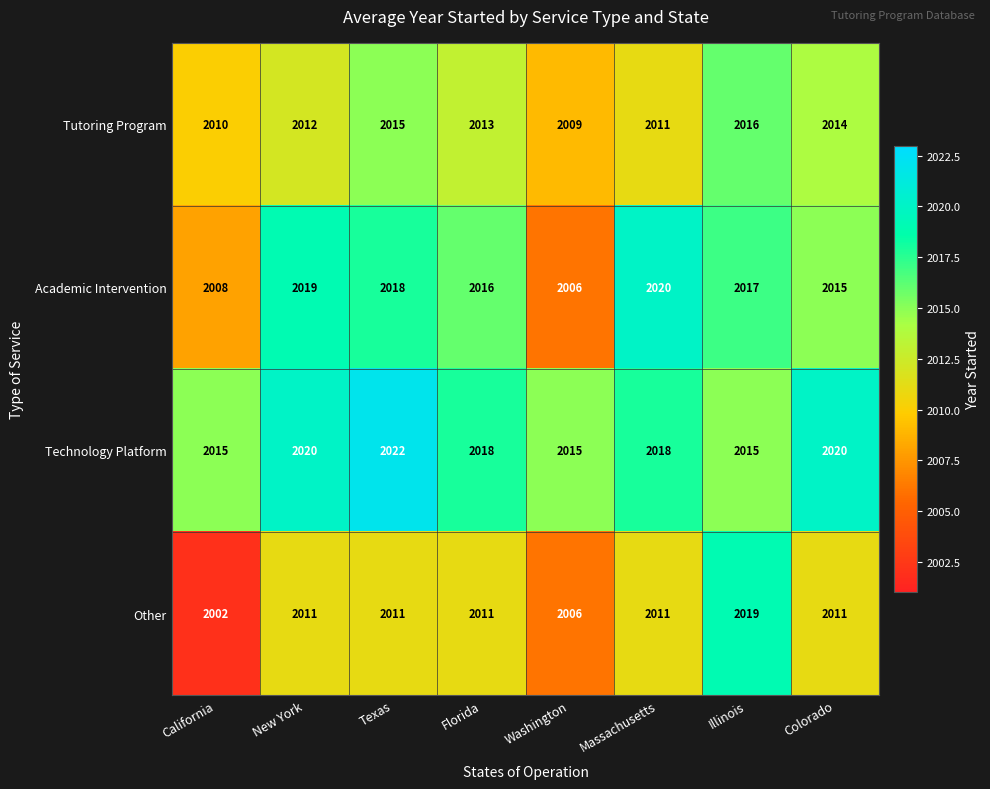

What is the total value across all series at Illinois?

8067